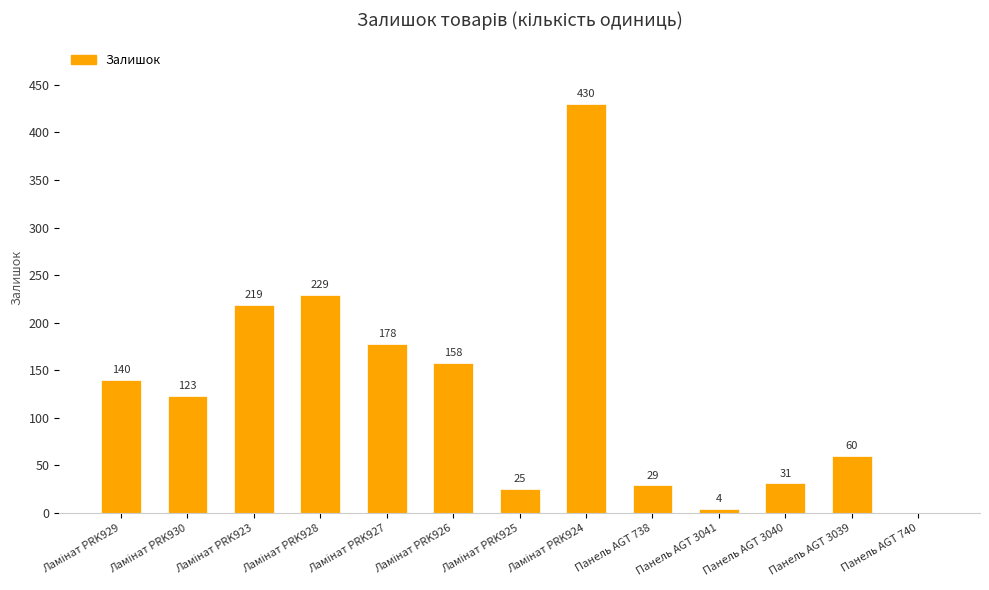

What is the sum of all values?

1626